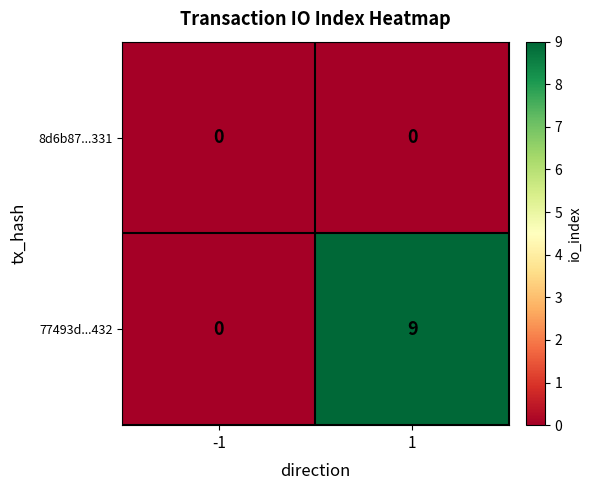

How many series are shown in this chart?

2